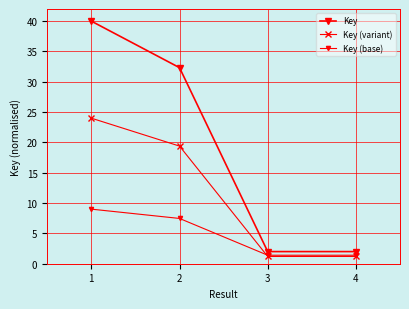

Is the value of Key (base) at 3 greater than the value of Key (variant) at 1?

No